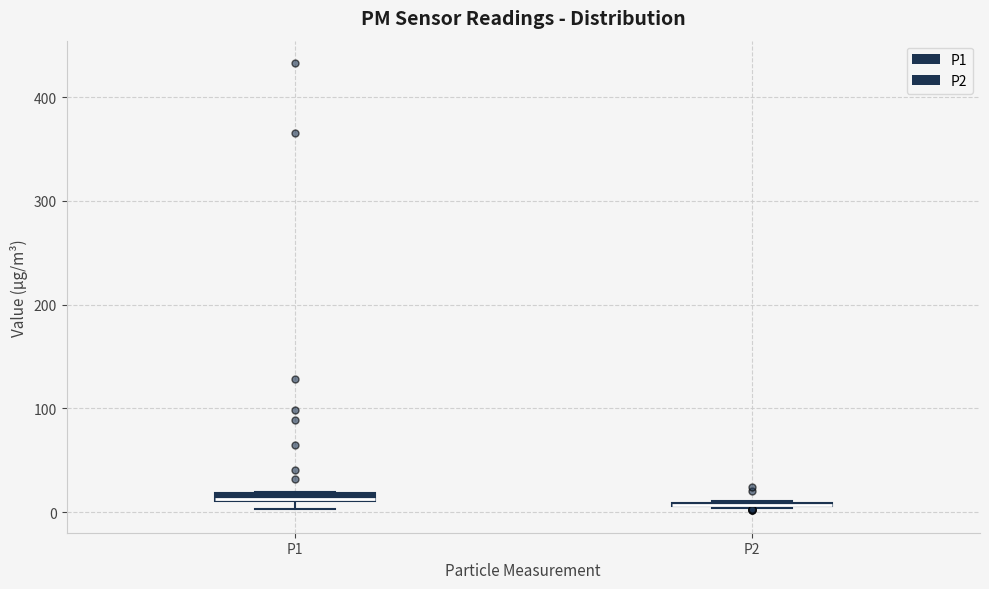

Where is the upper edge of the box for P1 on the y-axis? The values are not printed on the chart, so give them approximately, as read against the axis.

20